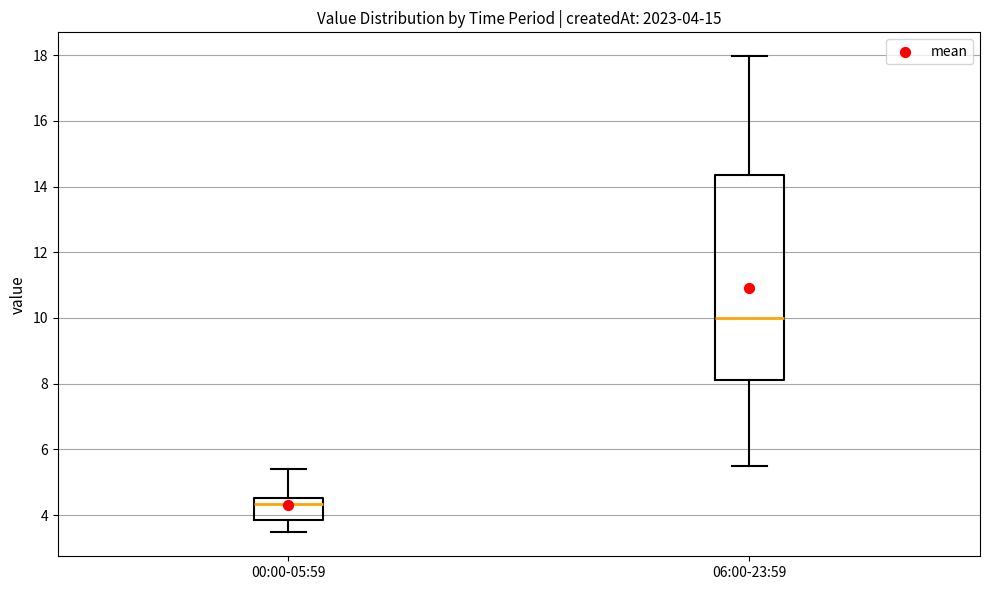

Comparing the boxes themselves (not the whiskers), which one is the tallest?

06:00-23:59